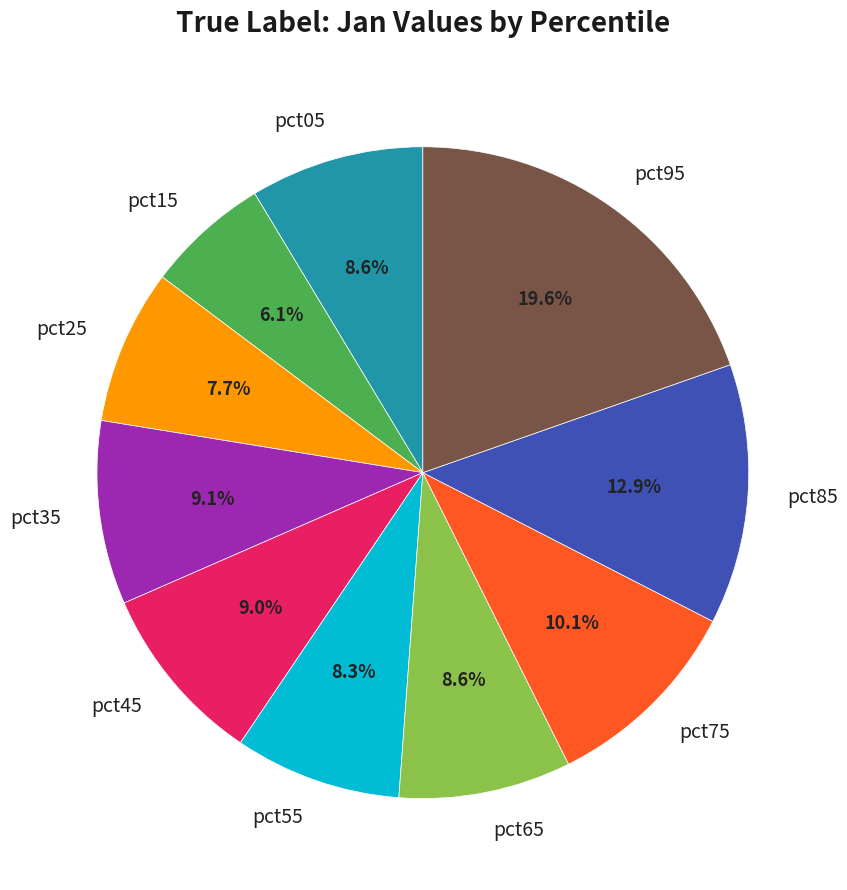

Which has a higher value, pct15 or pct75?

pct75